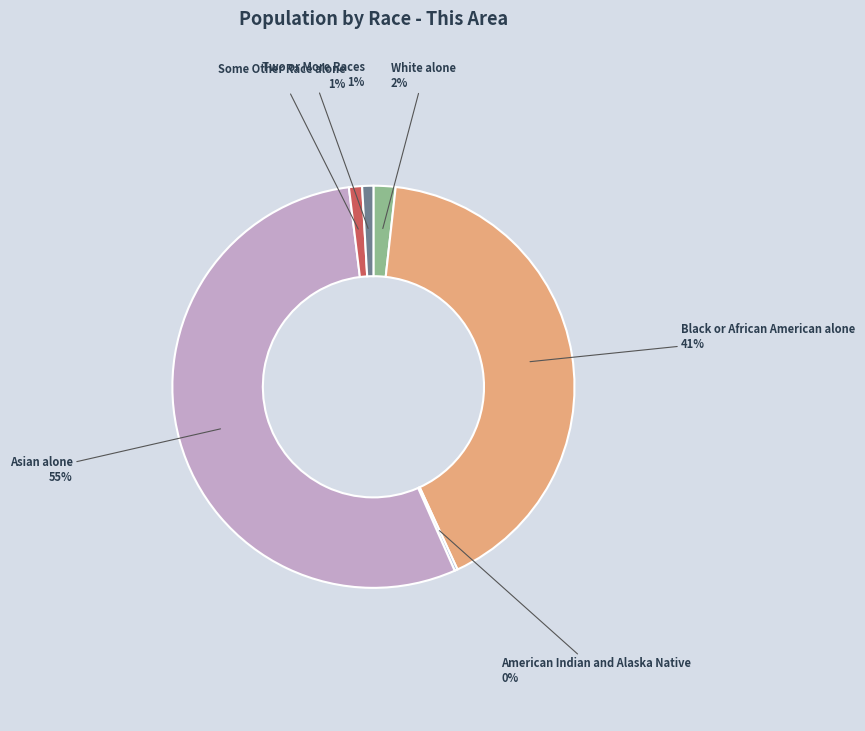

Do Two or More Races and Some Other Race alone together represent more than half of the pie?

No